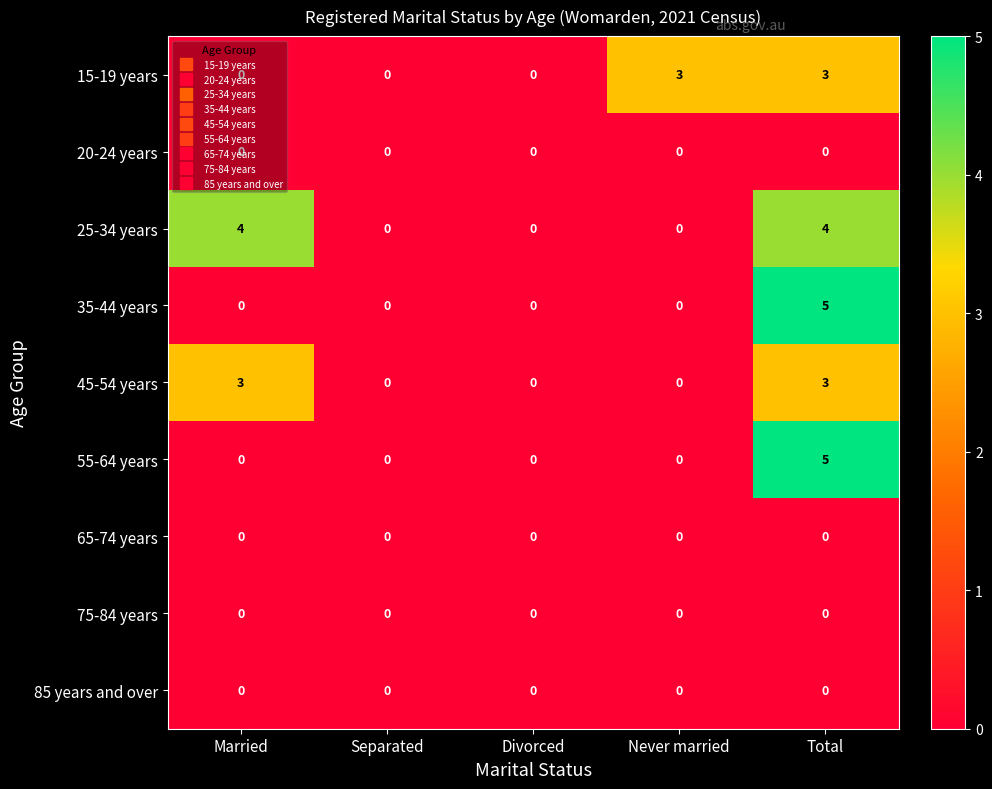

Which label corresponds to the largest value in the chart?

Total